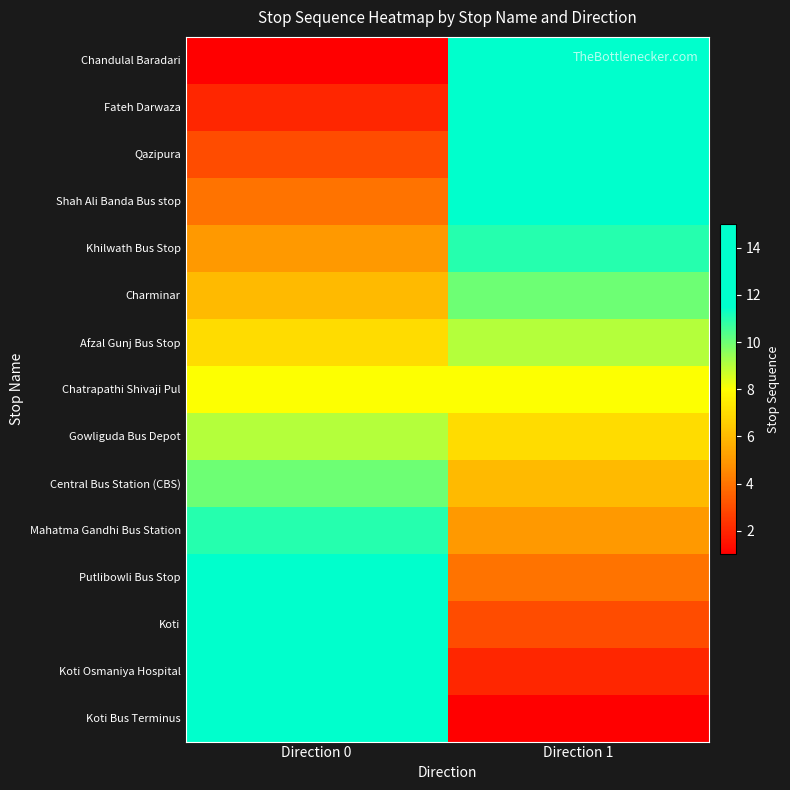

What is the spread (max minus min) of values at Direction 0?

14